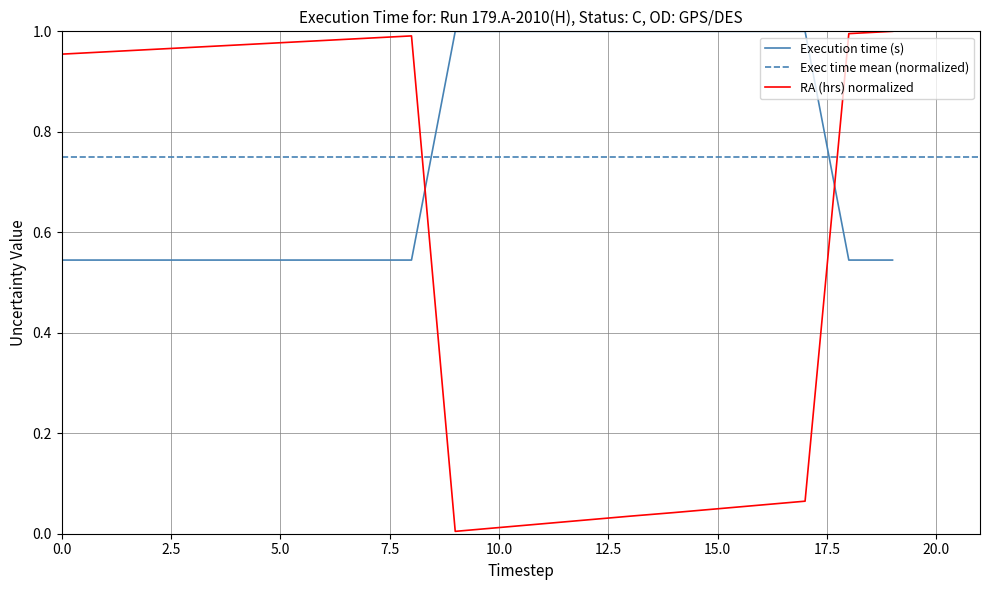

What is the difference between the highest and lowest values at 14?

1.0